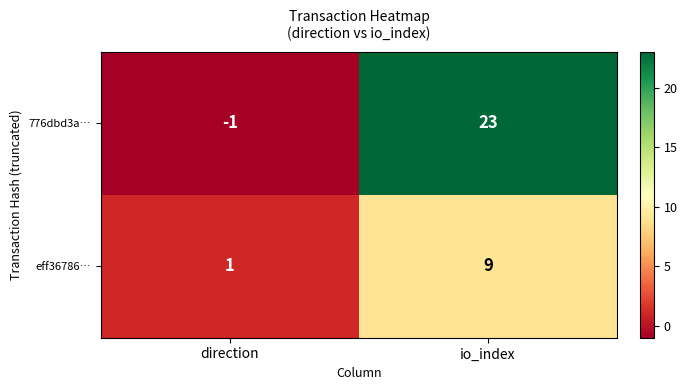

True or false: 776dbd3a… has a value of 23 at io_index.

True